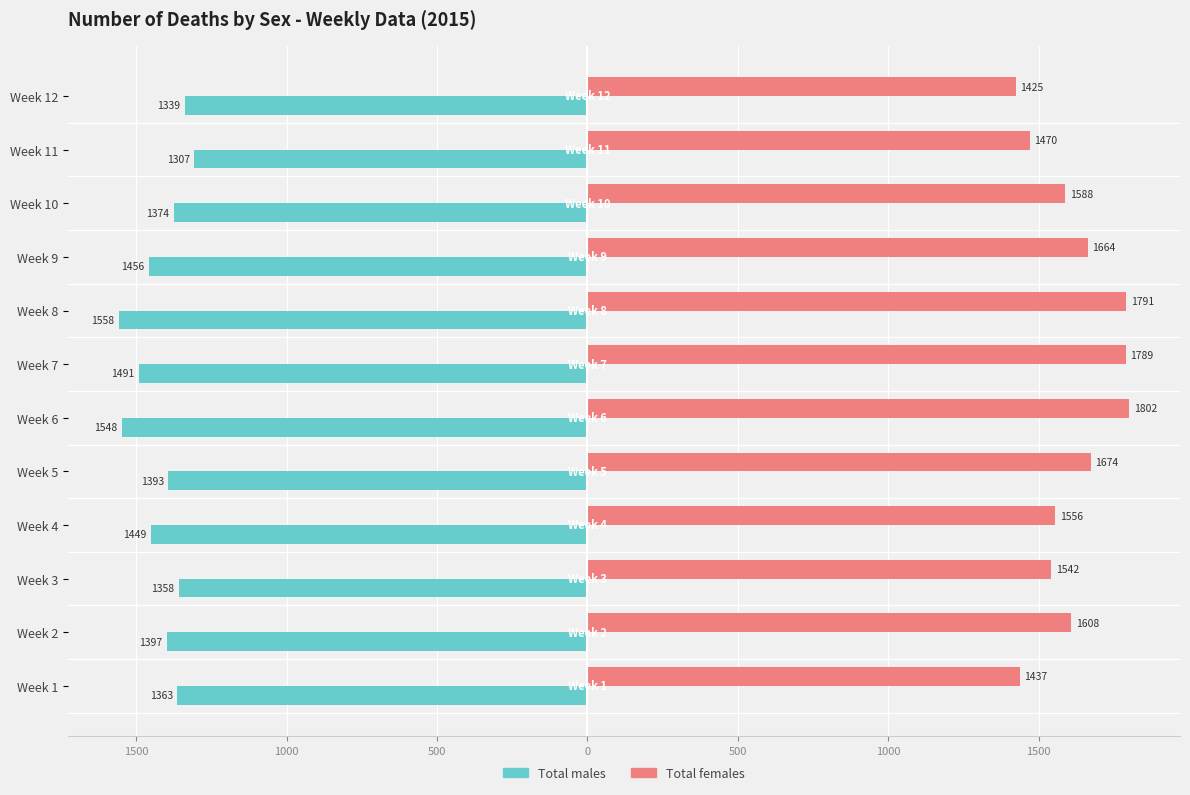

What is the minimum value for Total females?

1425